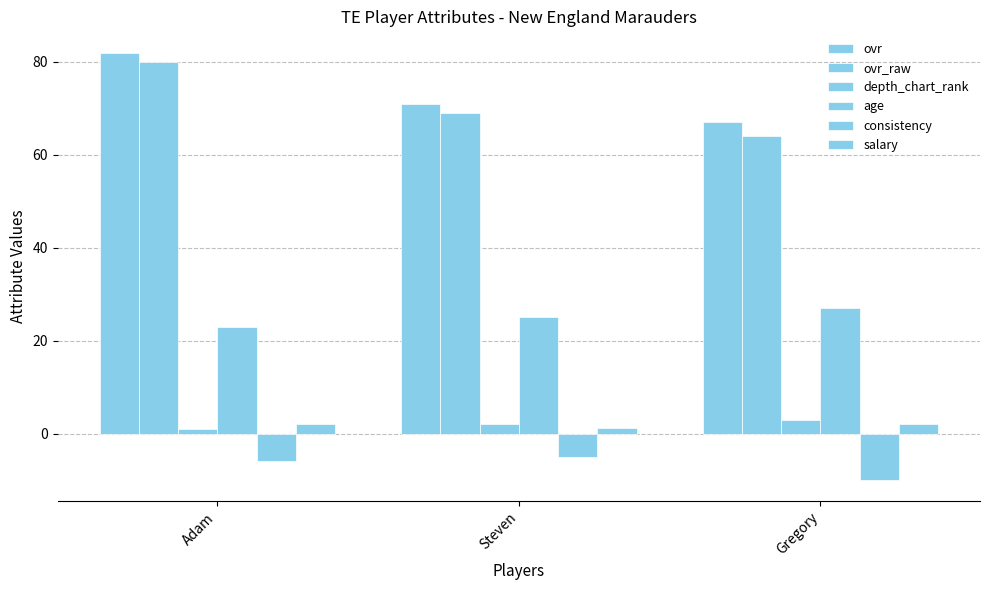

How many bars are there in total?

18